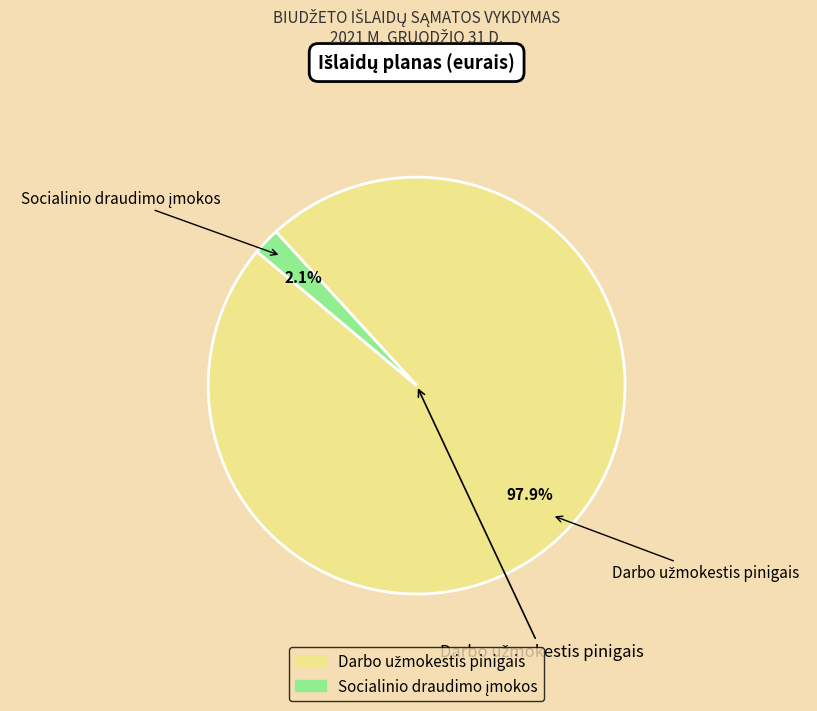

Is there a majority slice in this chart?

Yes